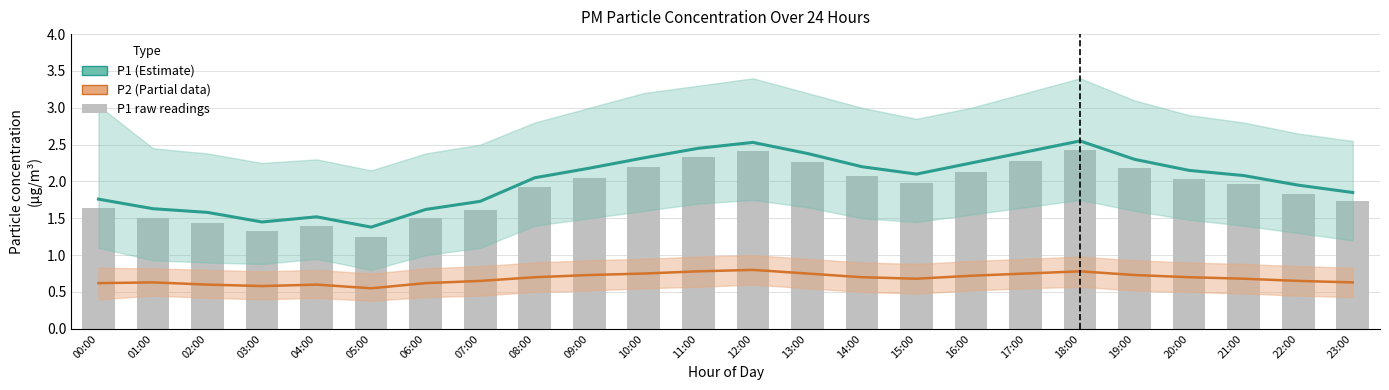

Which category has the lowest value in the P1 series?

05:00